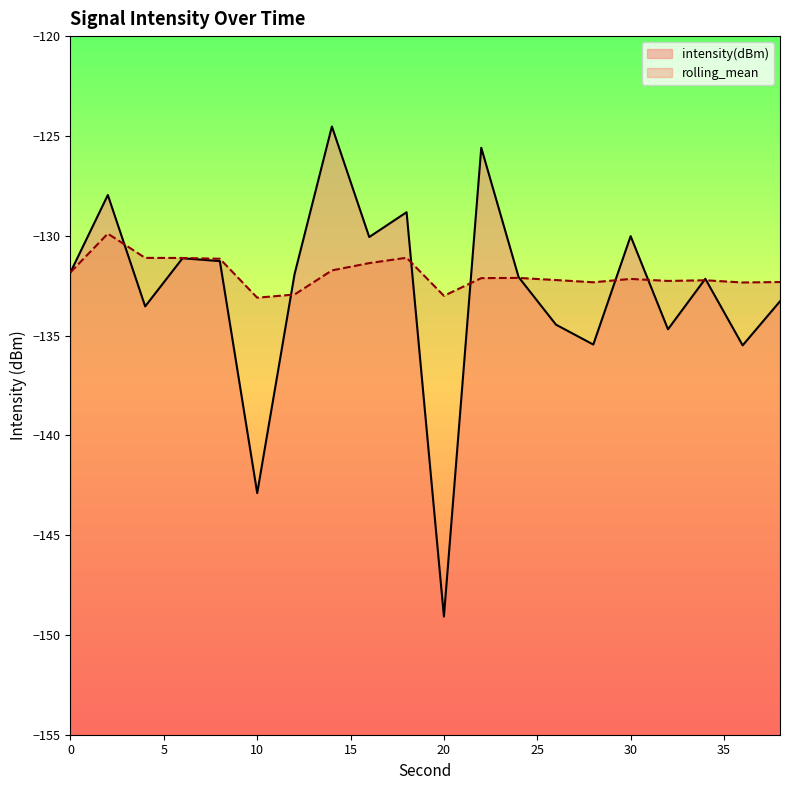

Rank the series by their maximum value, from highest to lowest.

intensity(dBm), rolling_mean